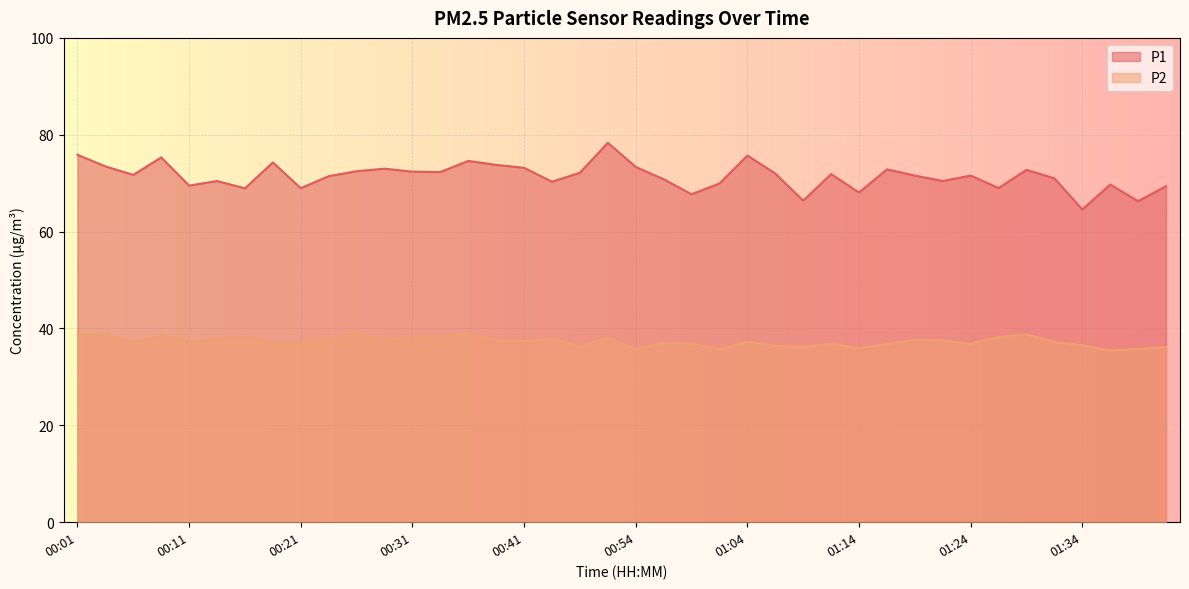

What is the total value across all series at 01:19?

109.2